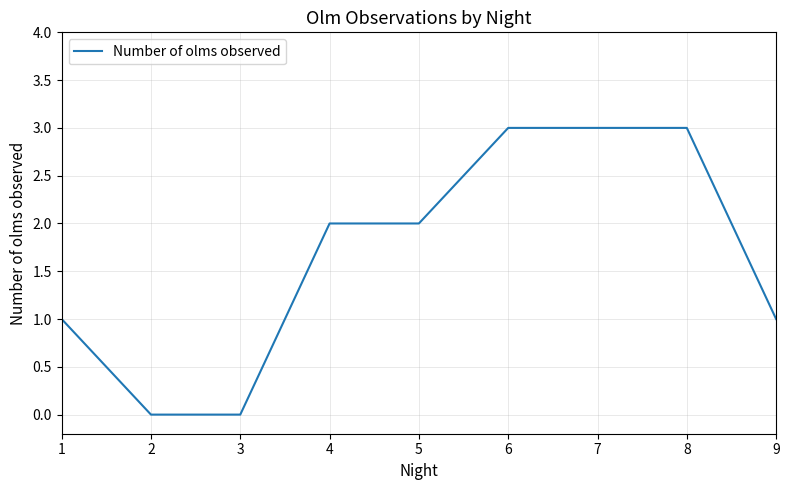

What is the greatest value displayed?

3